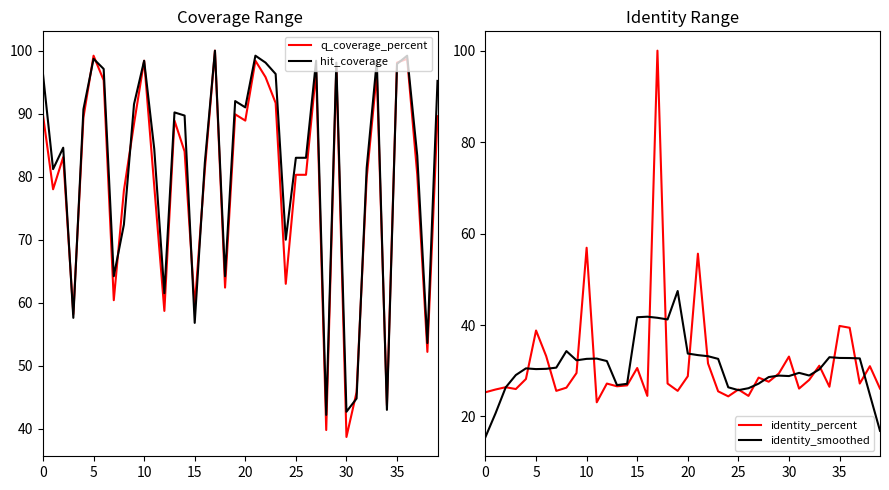

What are all the series names shown in the legend?

q_coverage_percent, hit_coverage, identity_percent, identity_smoothed